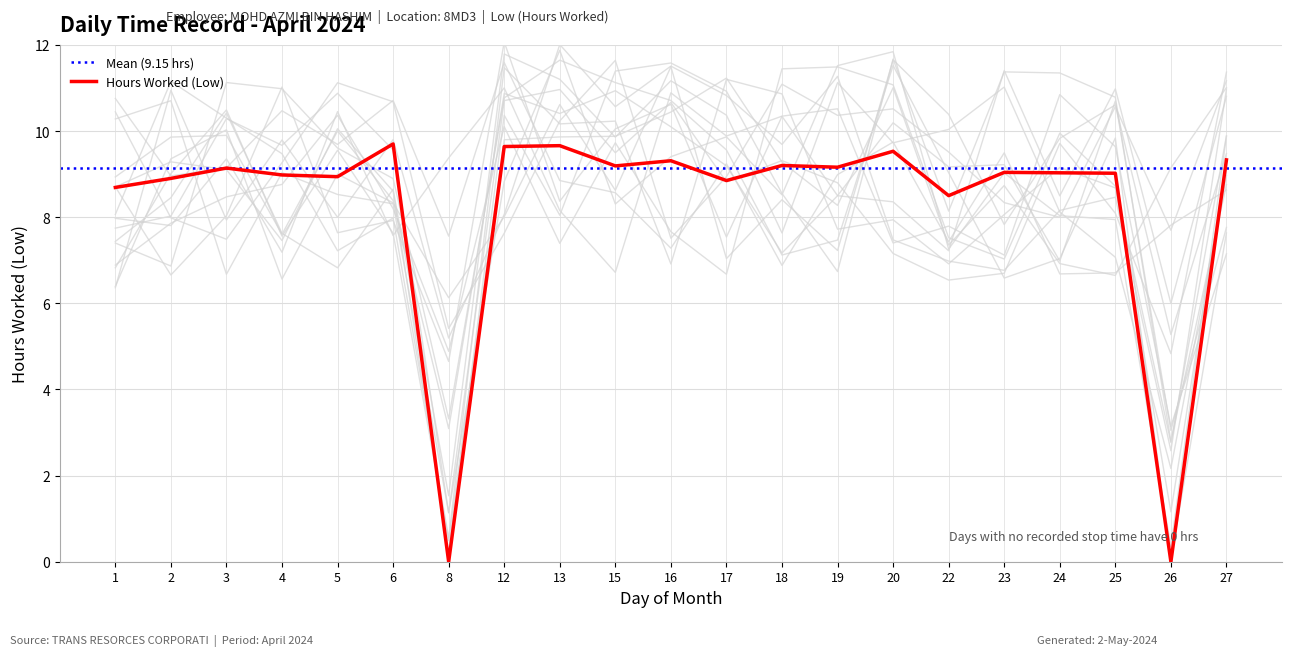

Where does the data first go above 9?

3